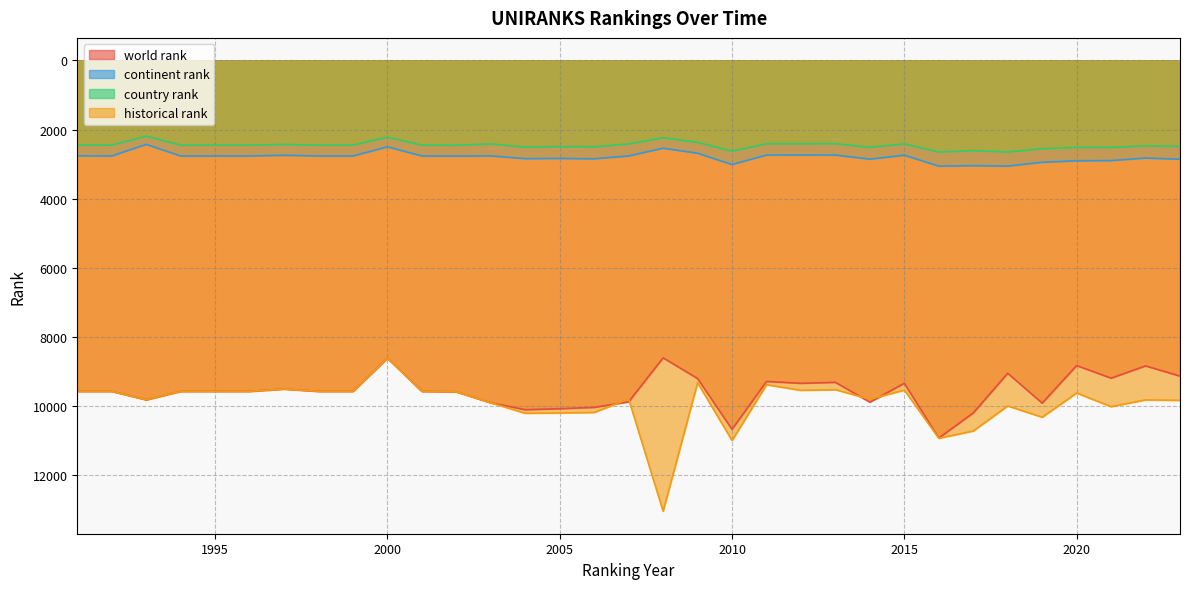

True or false: historical rank and country rank cross at least once.

False